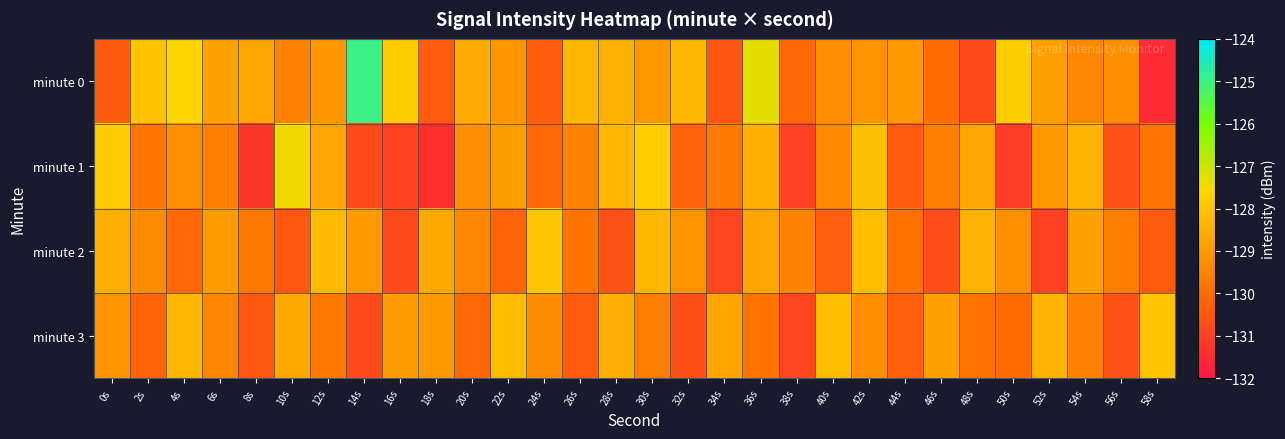

At how many categories does at least one series exceed -130?

30